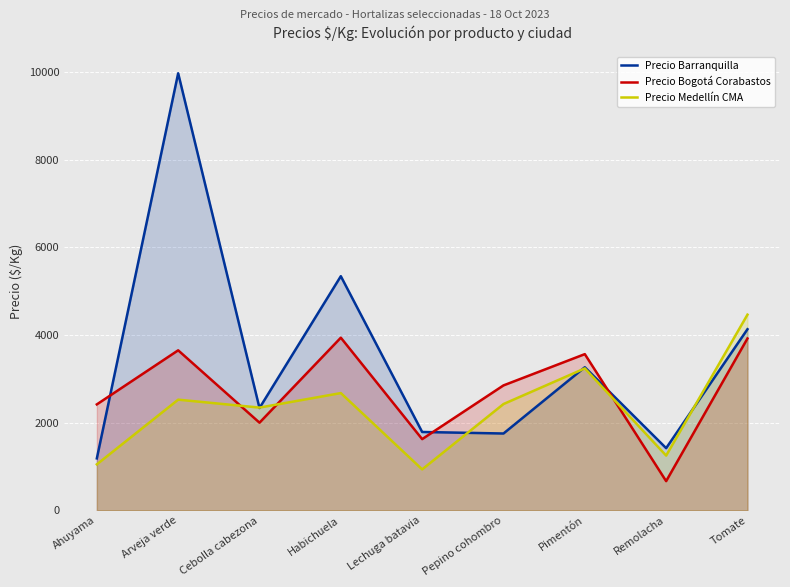

How many times do Precio Barranquilla and Precio Medellín CMA cross each other?

5